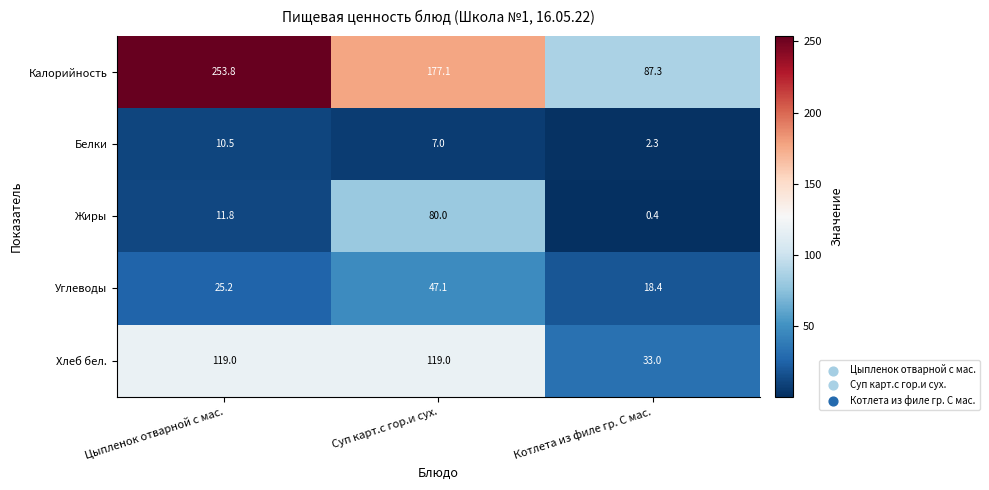

What is the total value across all series at Цыпленок отварной с мас.?

420.3